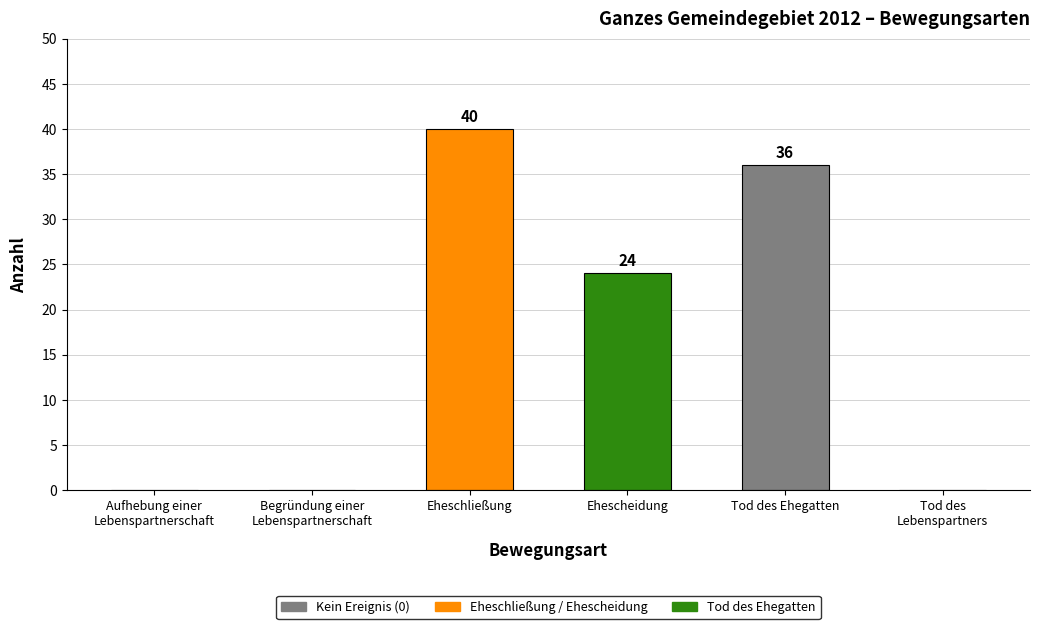

Reading right to left, list all the values displayed in this chart.

0	36	24	40	0	0